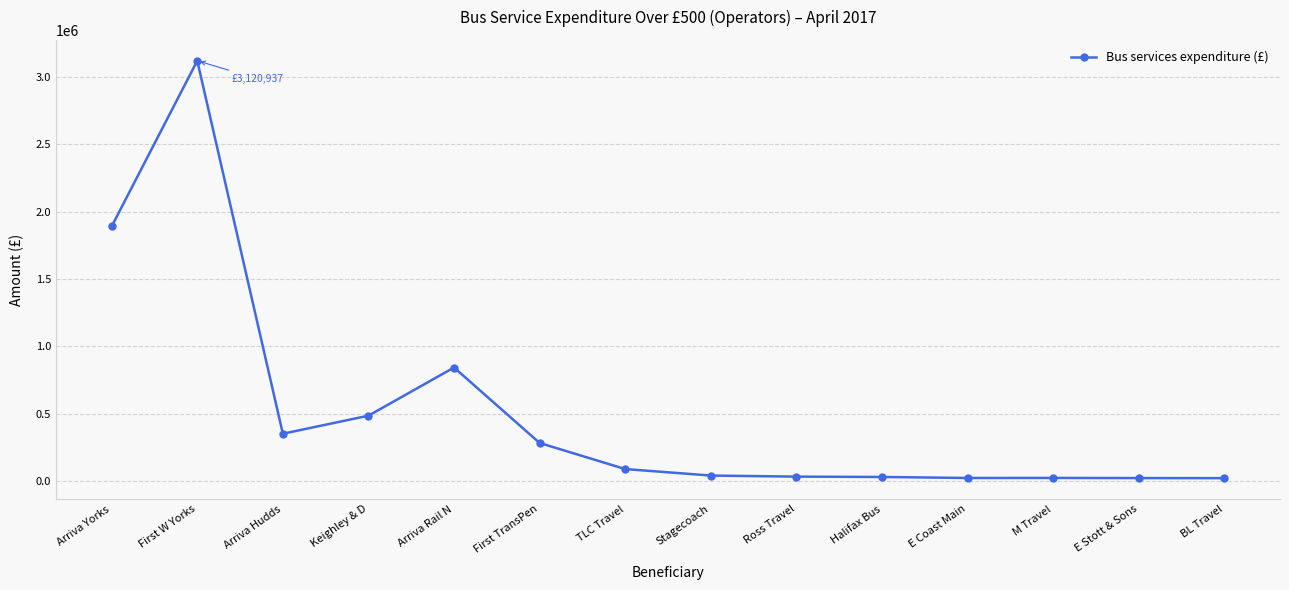

Which label corresponds to the largest value in the chart?

First W Yorks